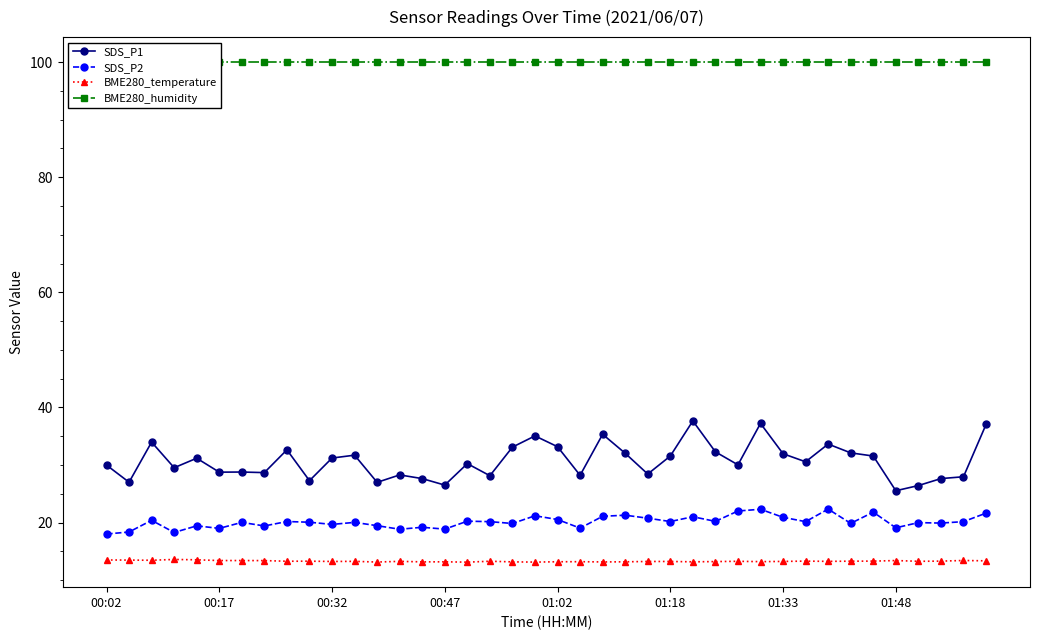

Is the value of SDS_P1 at 00:02 greater than the value of BME280_temperature at 01:48?

Yes